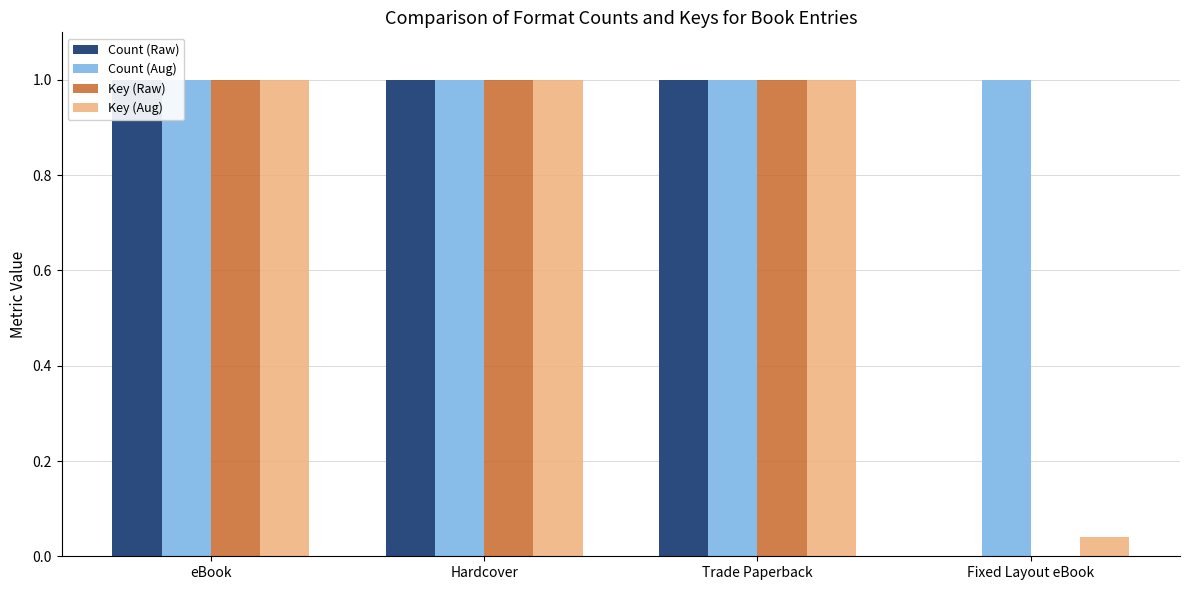

At which category is the sum across all series the highest?

eBook